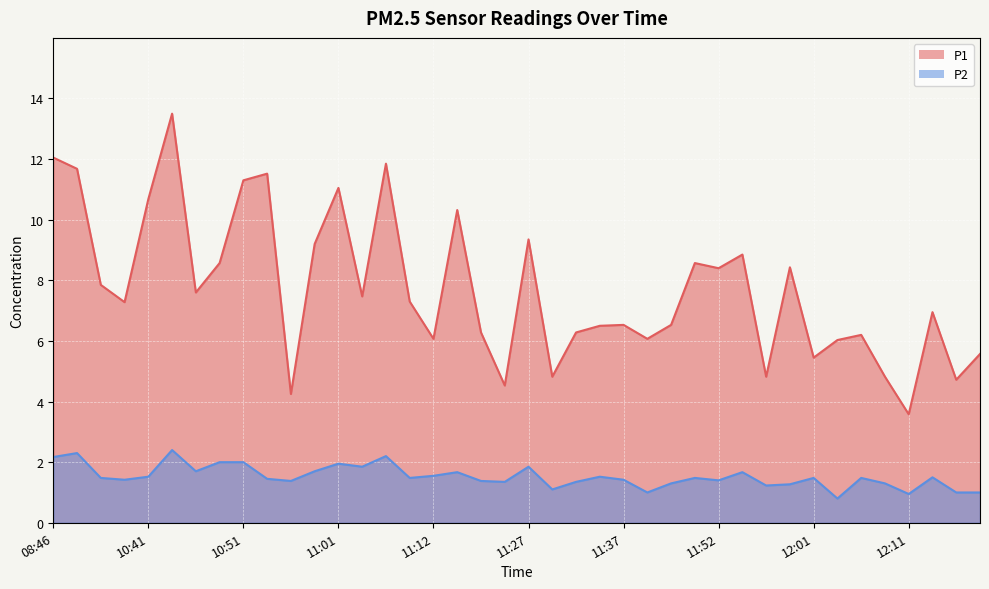

The P1 series shows 11.7 at 09:06. True or false?

True